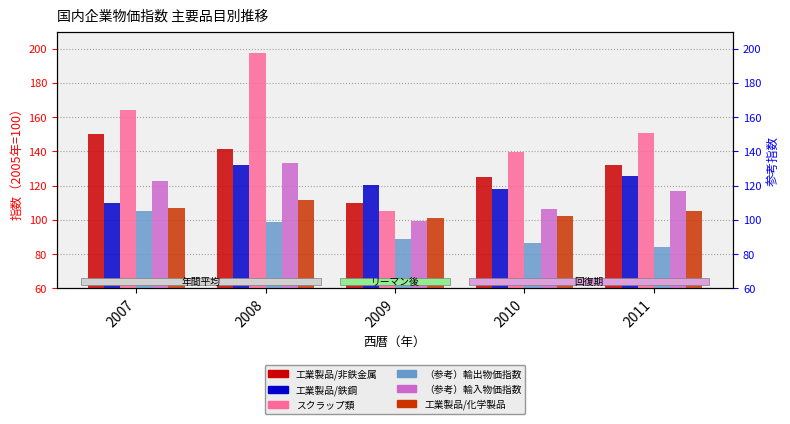

The value of スクラップ類 at 2008 is 197.2. True or false?

True